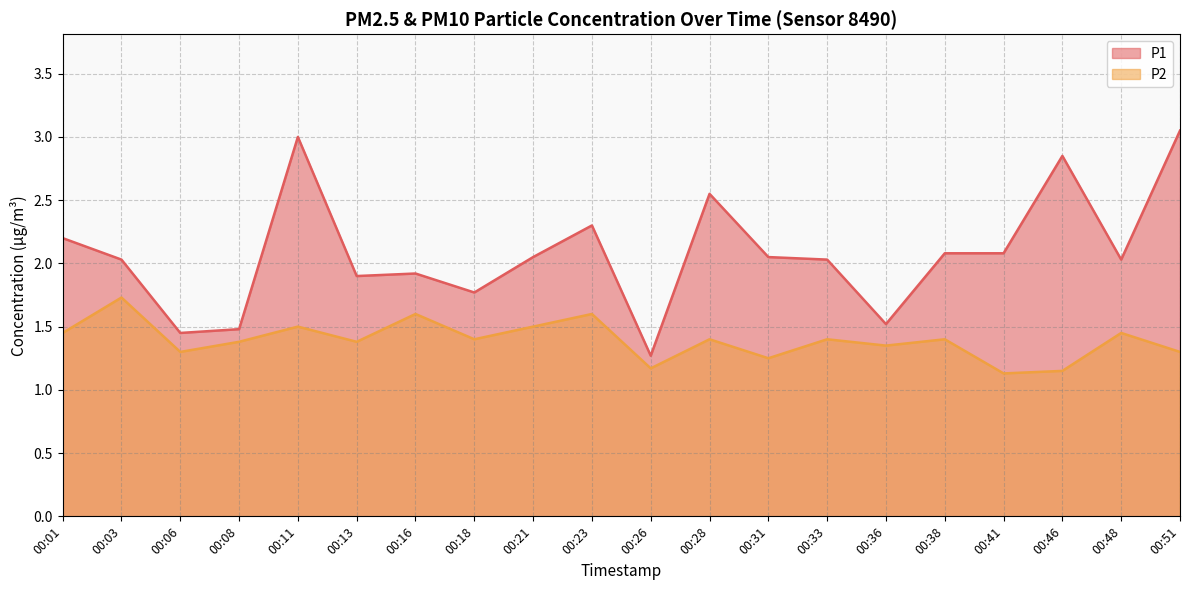

How many lines are shown in the chart?

2